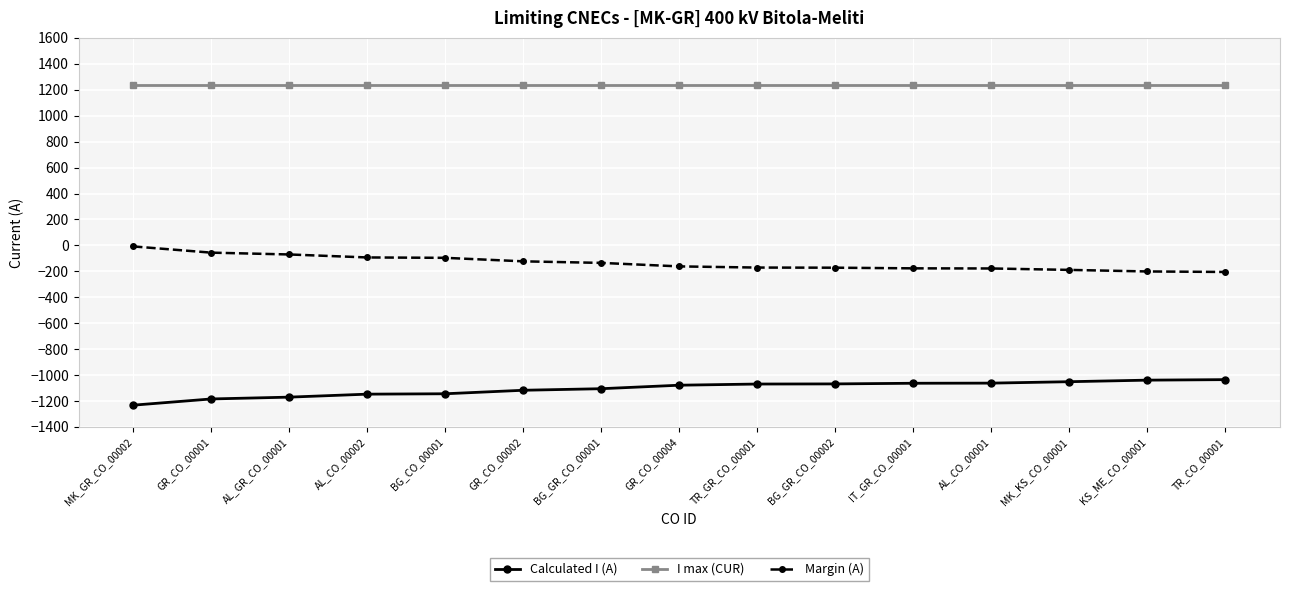

Is it true that Calculated I (A) equals -2043 at BG_CO_00001?

False